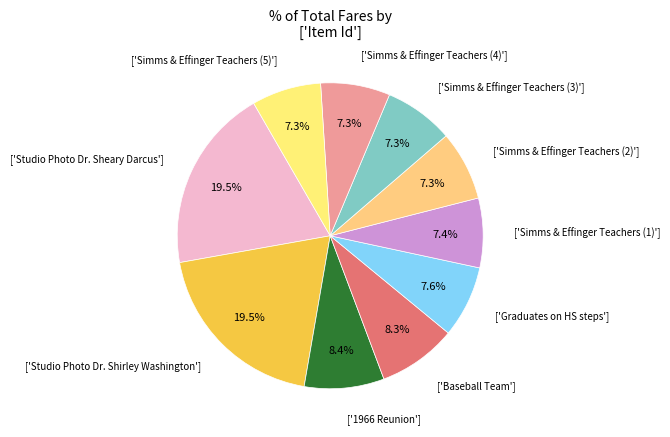

Count the number of slices in the pie.

10